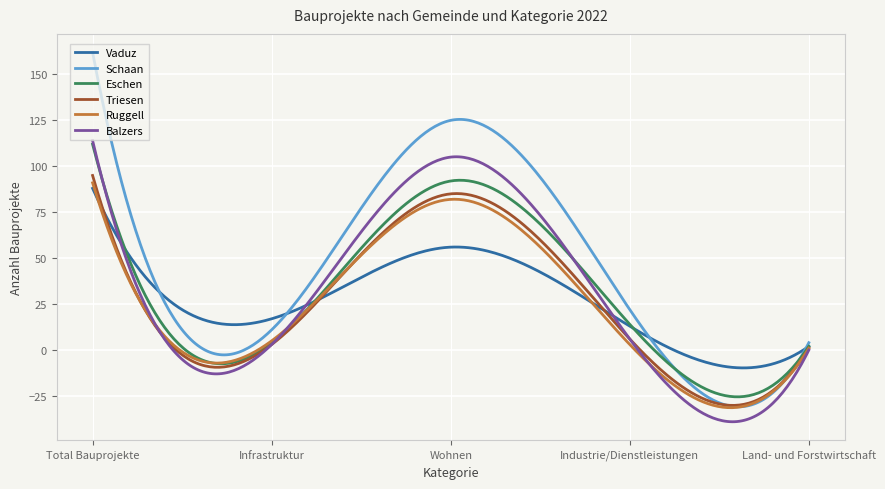

What is the minimum value for Balzers?

-39.0